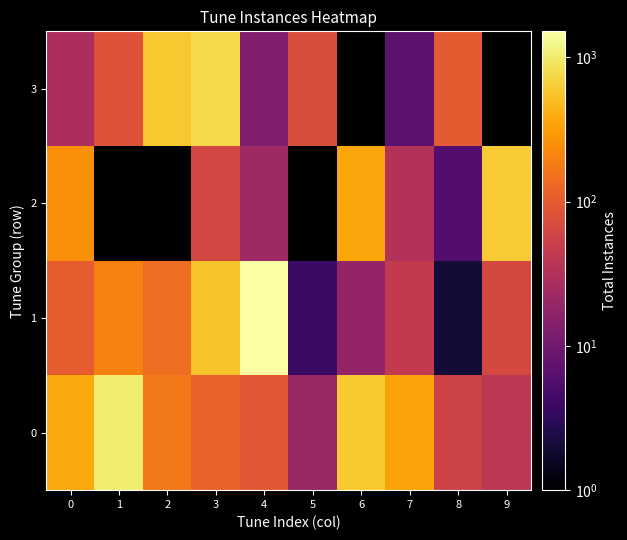

Which category has the highest value in the 3 series?

3